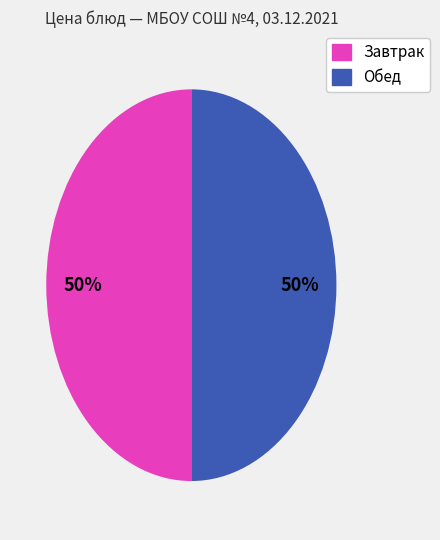

Count the number of slices in the pie.

2